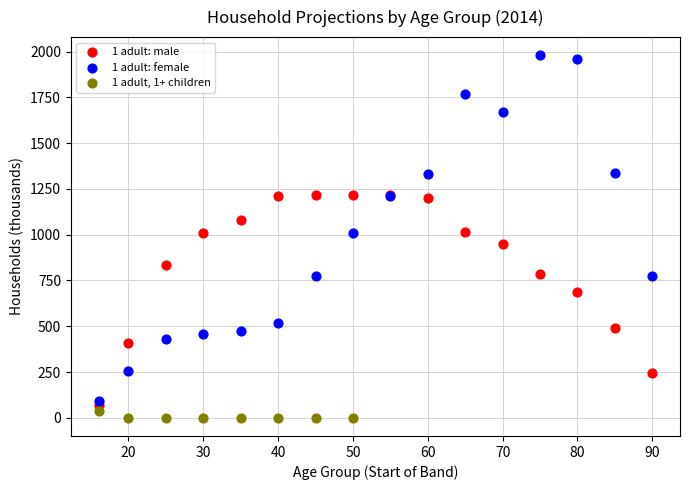

Which series contains the highest Y value?

1 adult: female